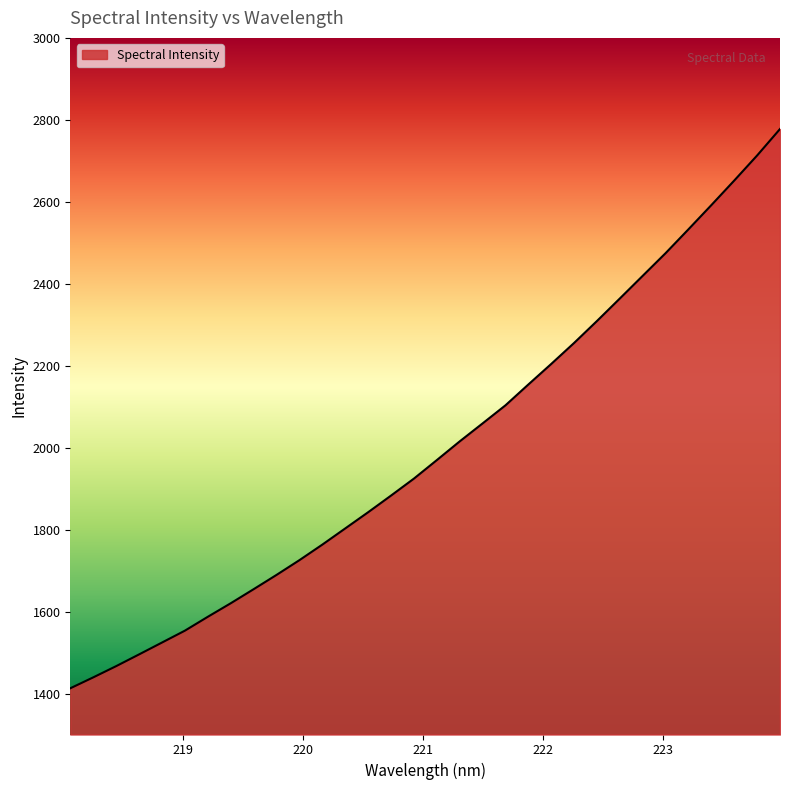

Count the number of data series in this chart.

1